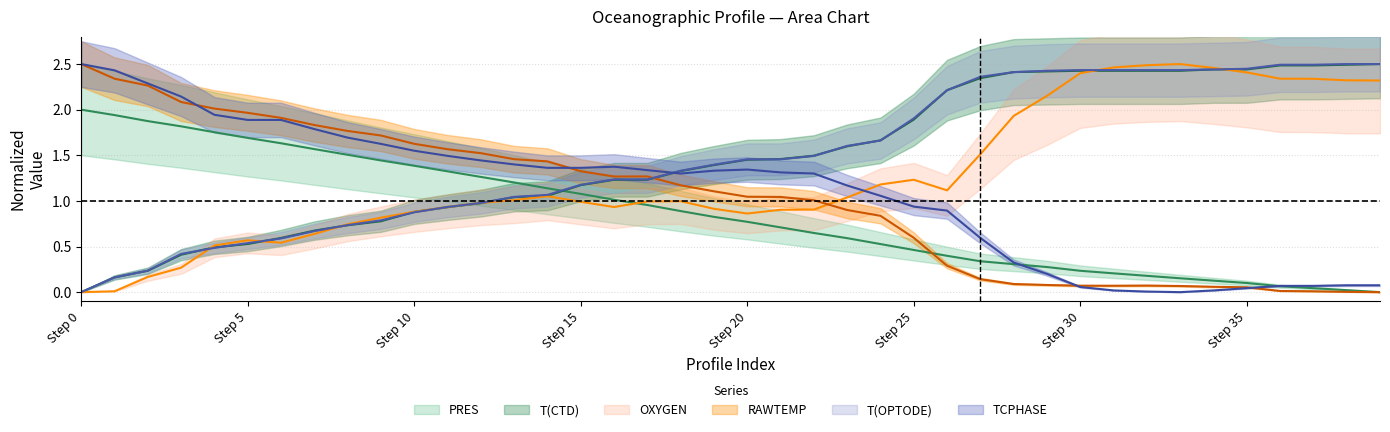

What is the maximum value shown in the chart?

2.5